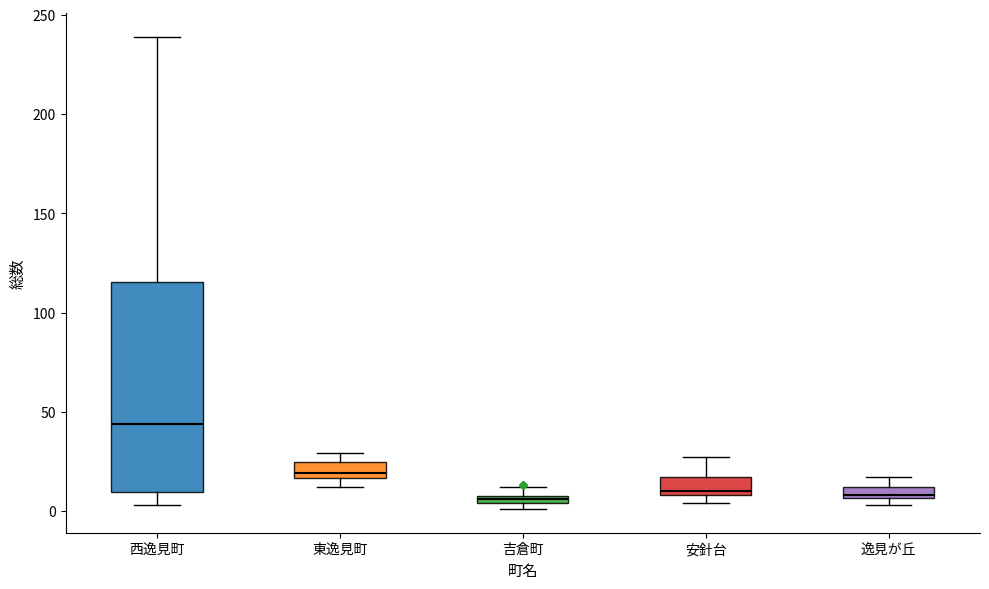

Where is the upper edge of the box for 安針台 on the y-axis? The values are not printed on the chart, so give them approximately, as read against the axis.

15